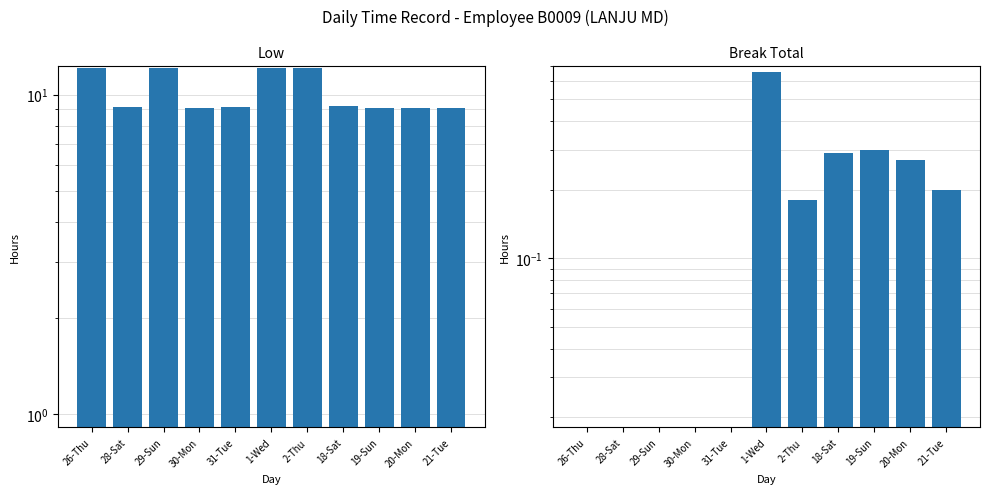

Which series has the largest total across all categories?

Low